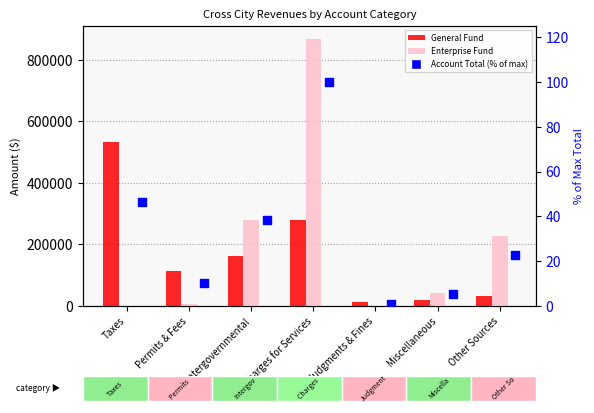

Which series has the largest Y range (max minus min)?

Enterprise